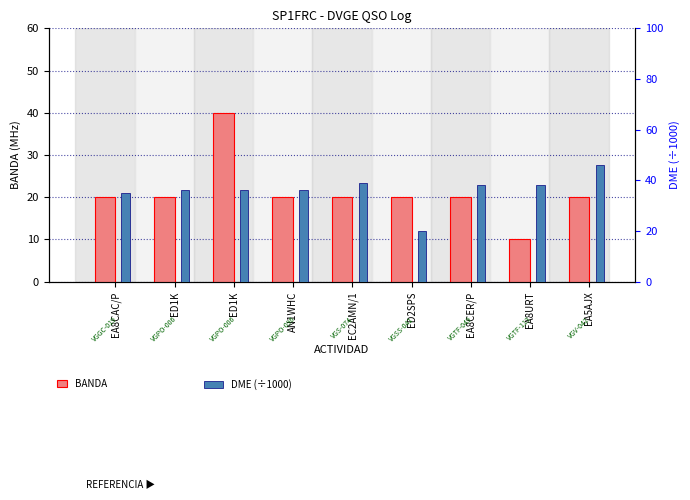

True or false: BANDA has a value of 20.0 at EA5AJX.

True